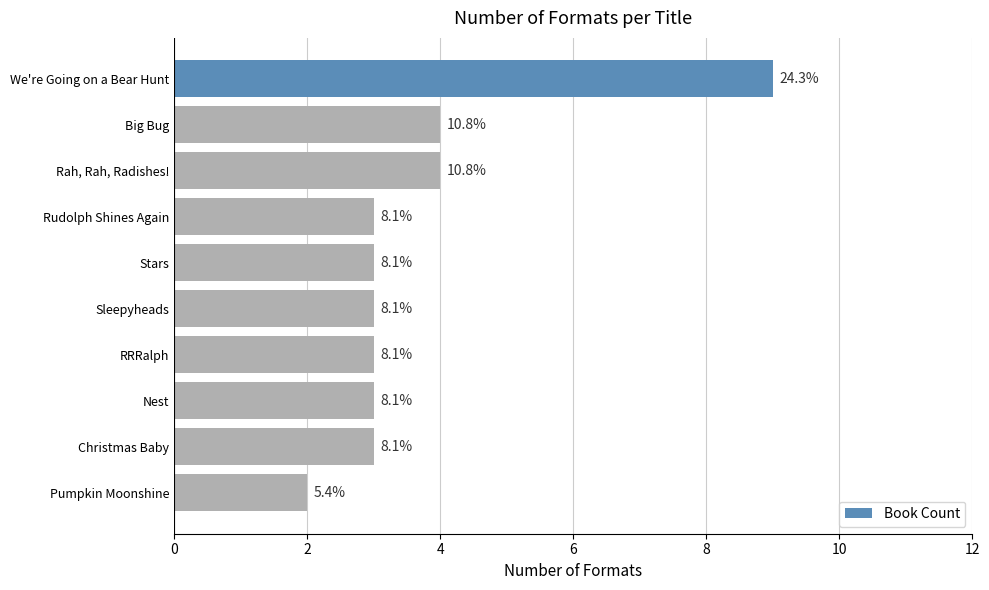

What is the difference between the maximum and minimum values?

7